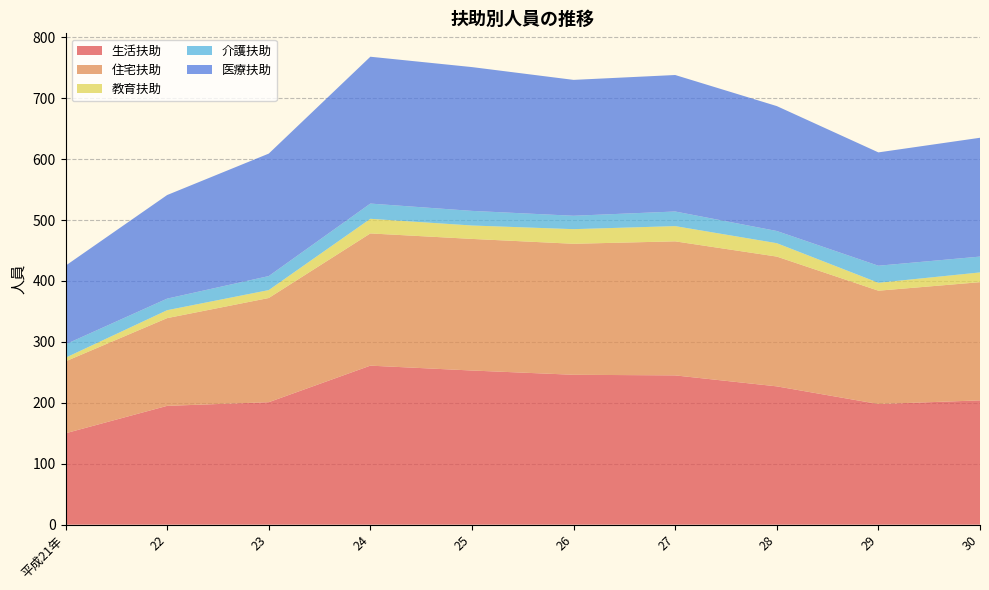

Reading right to left, extract all data points from this chart.

生活扶助: 30=204	29=198	28=227	27=245	26=246	25=253	24=261	23=201	22=195	平成21年=150
住宅扶助: 30=194	29=186	28=213	27=220	26=215	25=216	24=217	23=171	22=144	平成21年=118
教育扶助: 30=16	29=13	28=22	27=25	26=24	25=22	24=24	23=13	22=13	平成21年=6
介護扶助: 30=26	29=28	28=20	27=24	26=22	25=24	24=25	23=23	22=19	平成21年=22
医療扶助: 30=195	29=186	28=205	27=224	26=223	25=236	24=241	23=201	22=170	平成21年=129